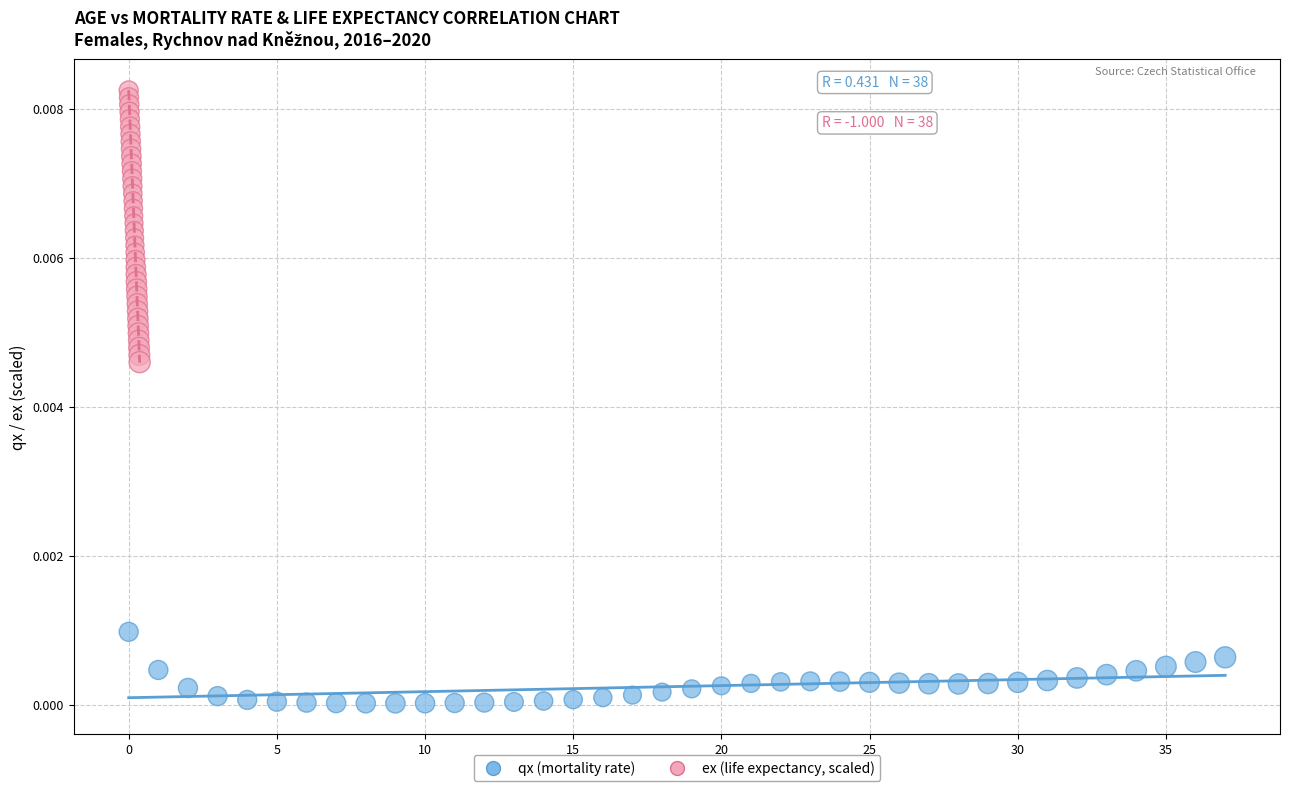

Which series has the largest Y range (max minus min)?

ex (life expectancy, scaled)